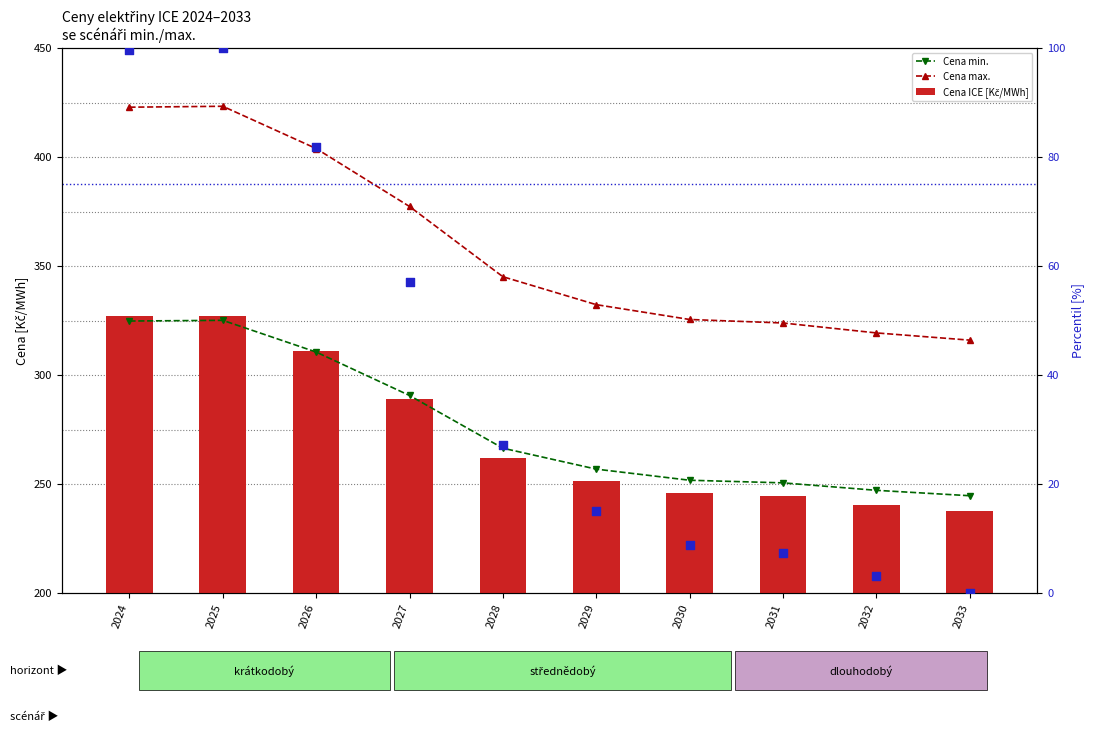

Is the value of Cena max. at 2027 greater than the value of Cena min. at 2024?

Yes